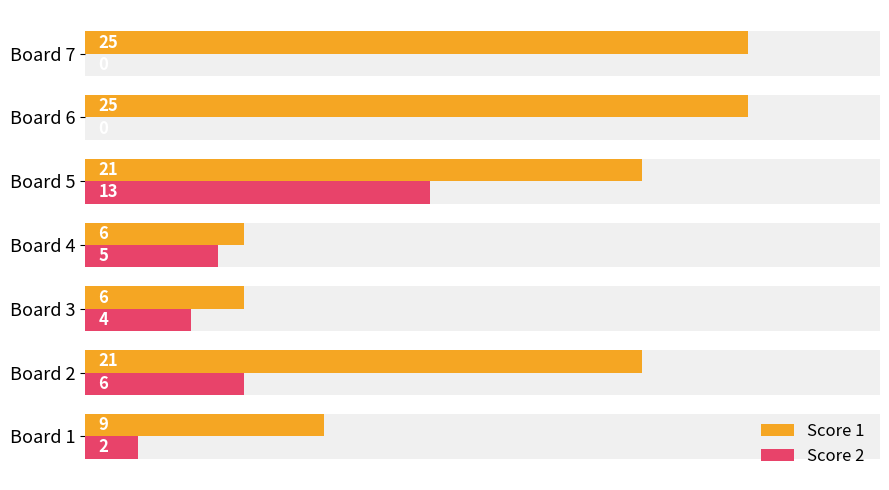

Rank the series at Board 5 from lowest to highest value.

Score 2, Score 1